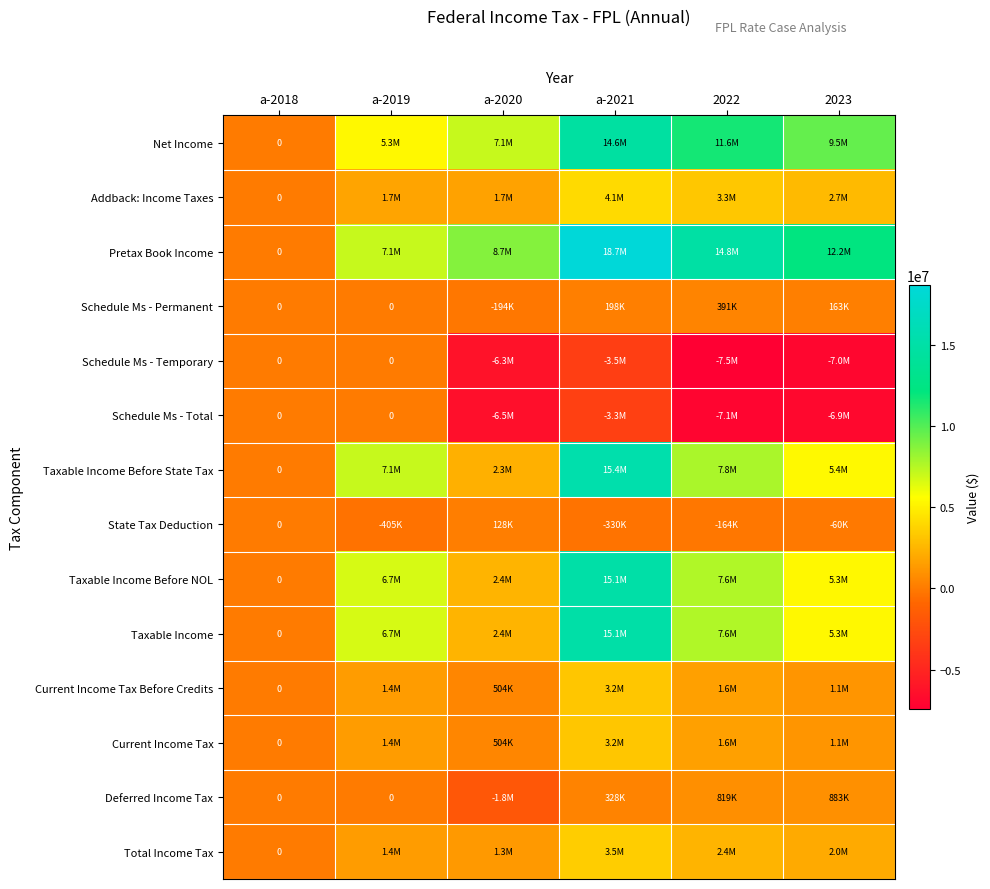

Which has a higher value, 2023 or a-2021?

a-2021